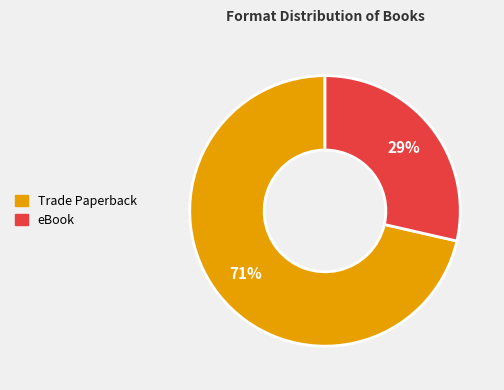

How many slices are in this pie chart?

2